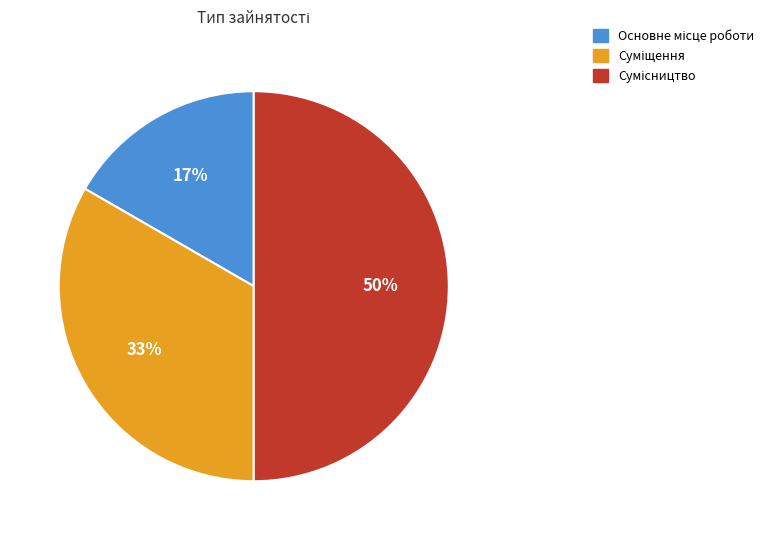

To the nearest percent, what is the average slice percentage?

33%